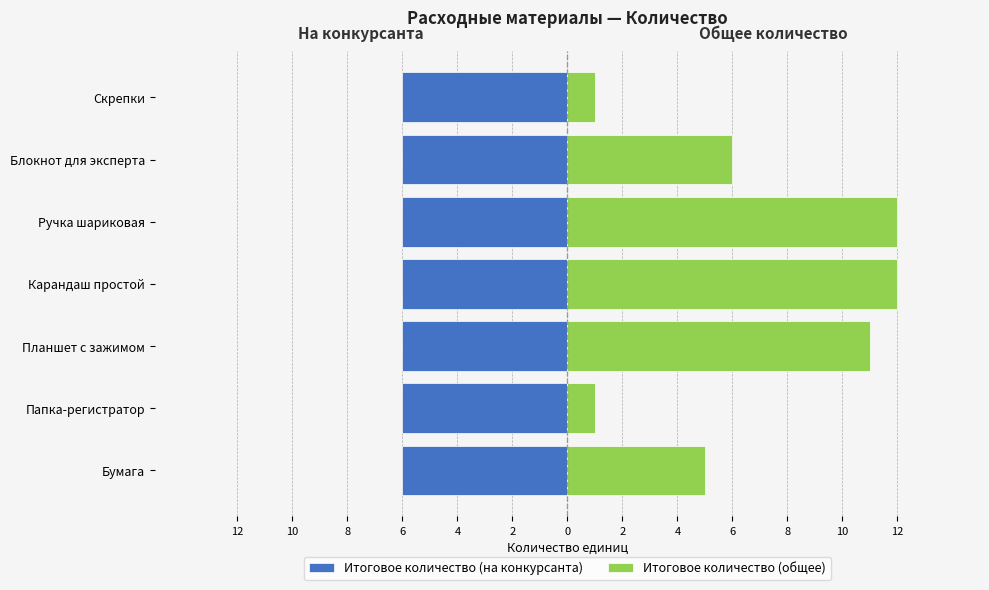

How many data points does each series have?

7